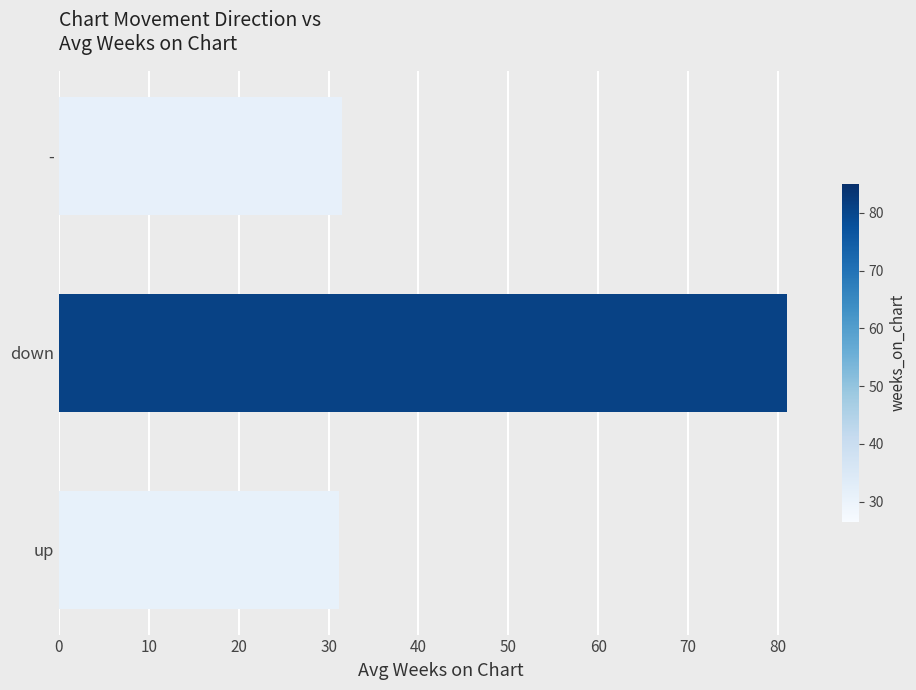

What is the sum of all values?

143.7